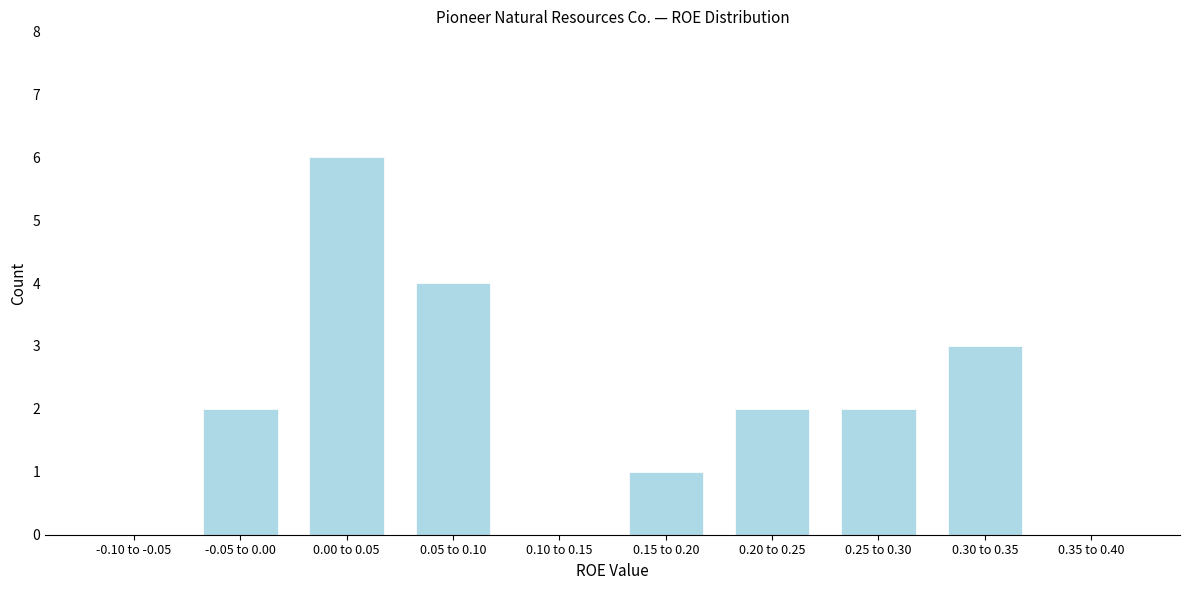

Reading left to right, extract all data points from this chart.

-0.10 to -0.05=0	-0.05 to 0.00=2	0.00 to 0.05=6	0.05 to 0.10=4	0.10 to 0.15=0	0.15 to 0.20=1	0.20 to 0.25=2	0.25 to 0.30=2	0.30 to 0.35=3	0.35 to 0.40=0